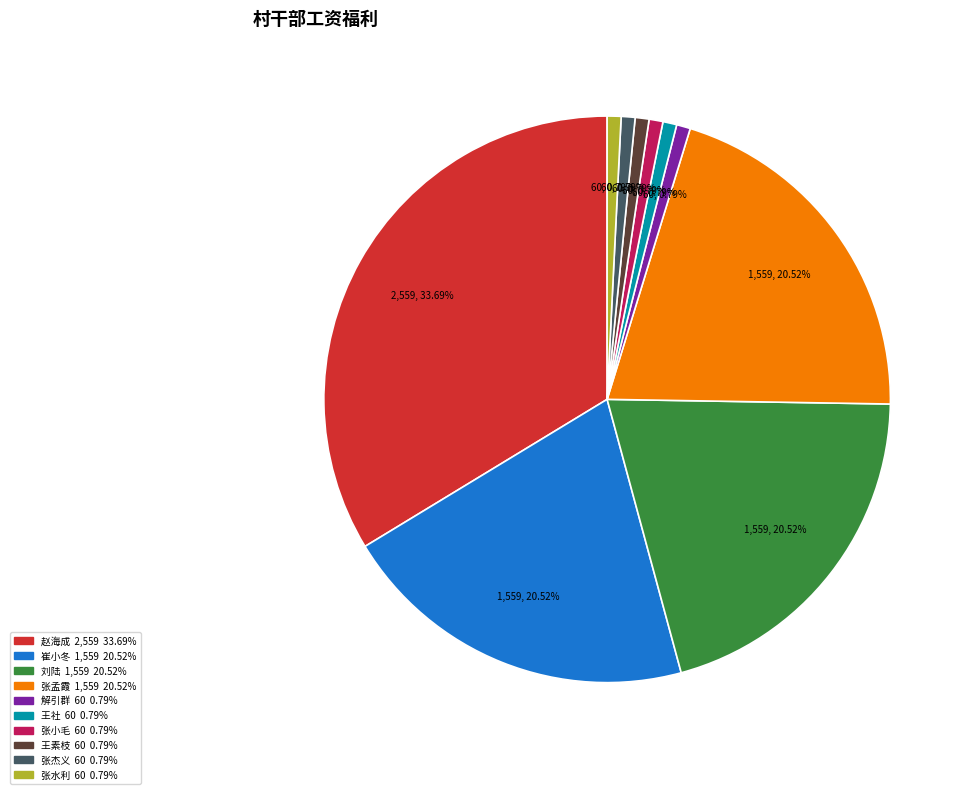

How many slices are in this pie chart?

10